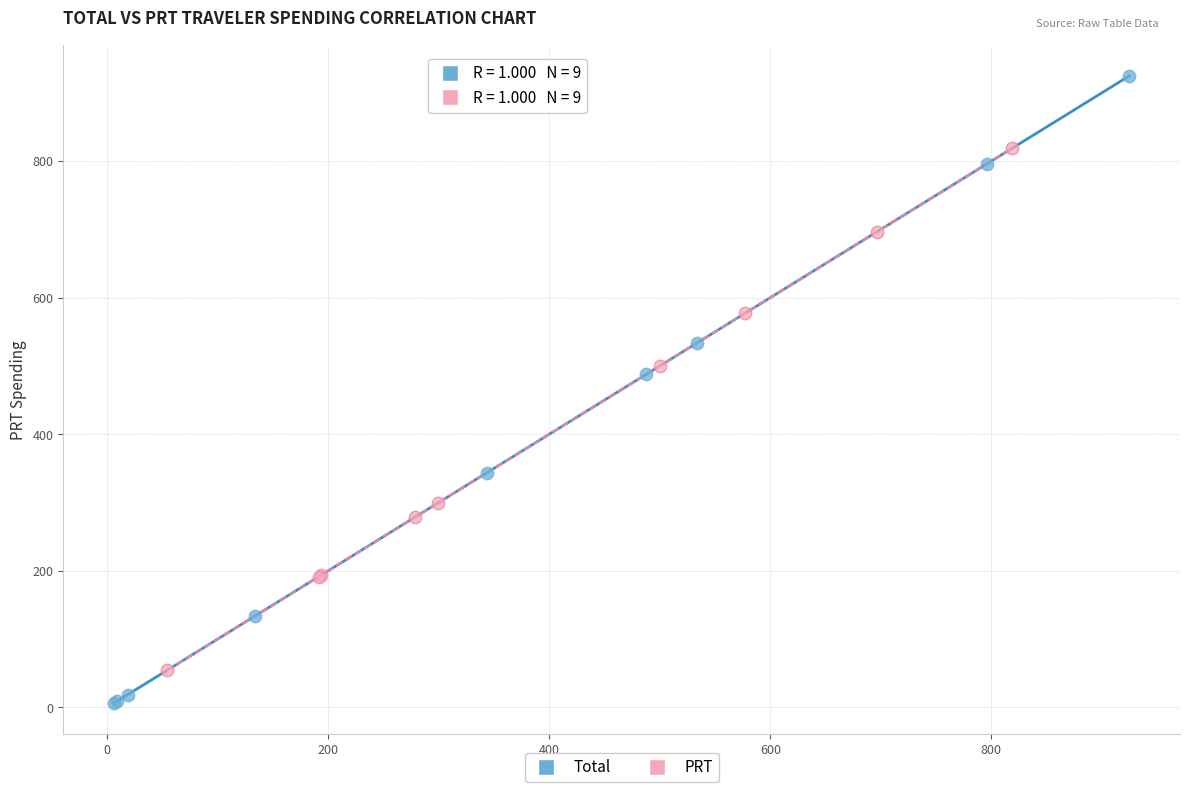

Which series reaches the maximum Y coordinate?

Total